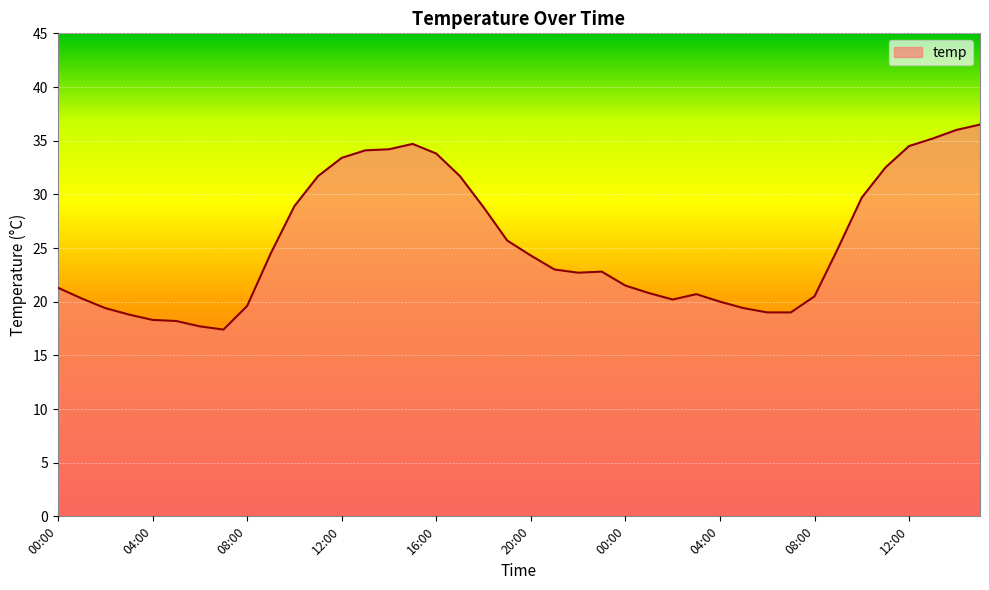

Count the number of data series in this chart.

1